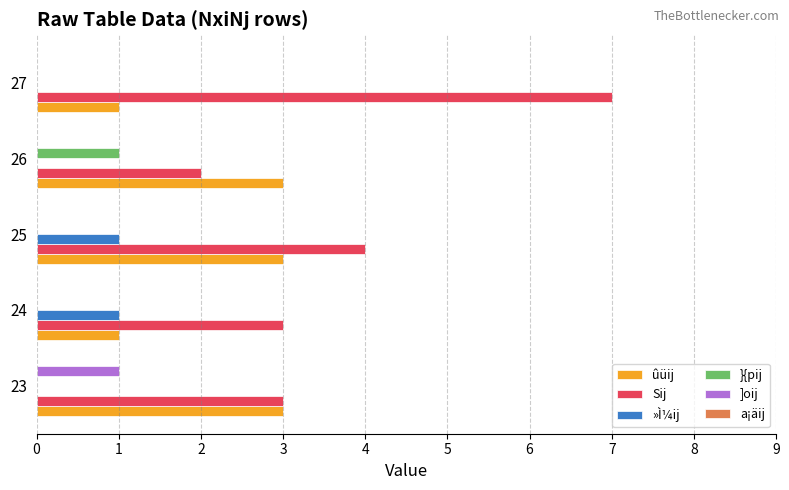

What is the maximum value shown in the chart?

7